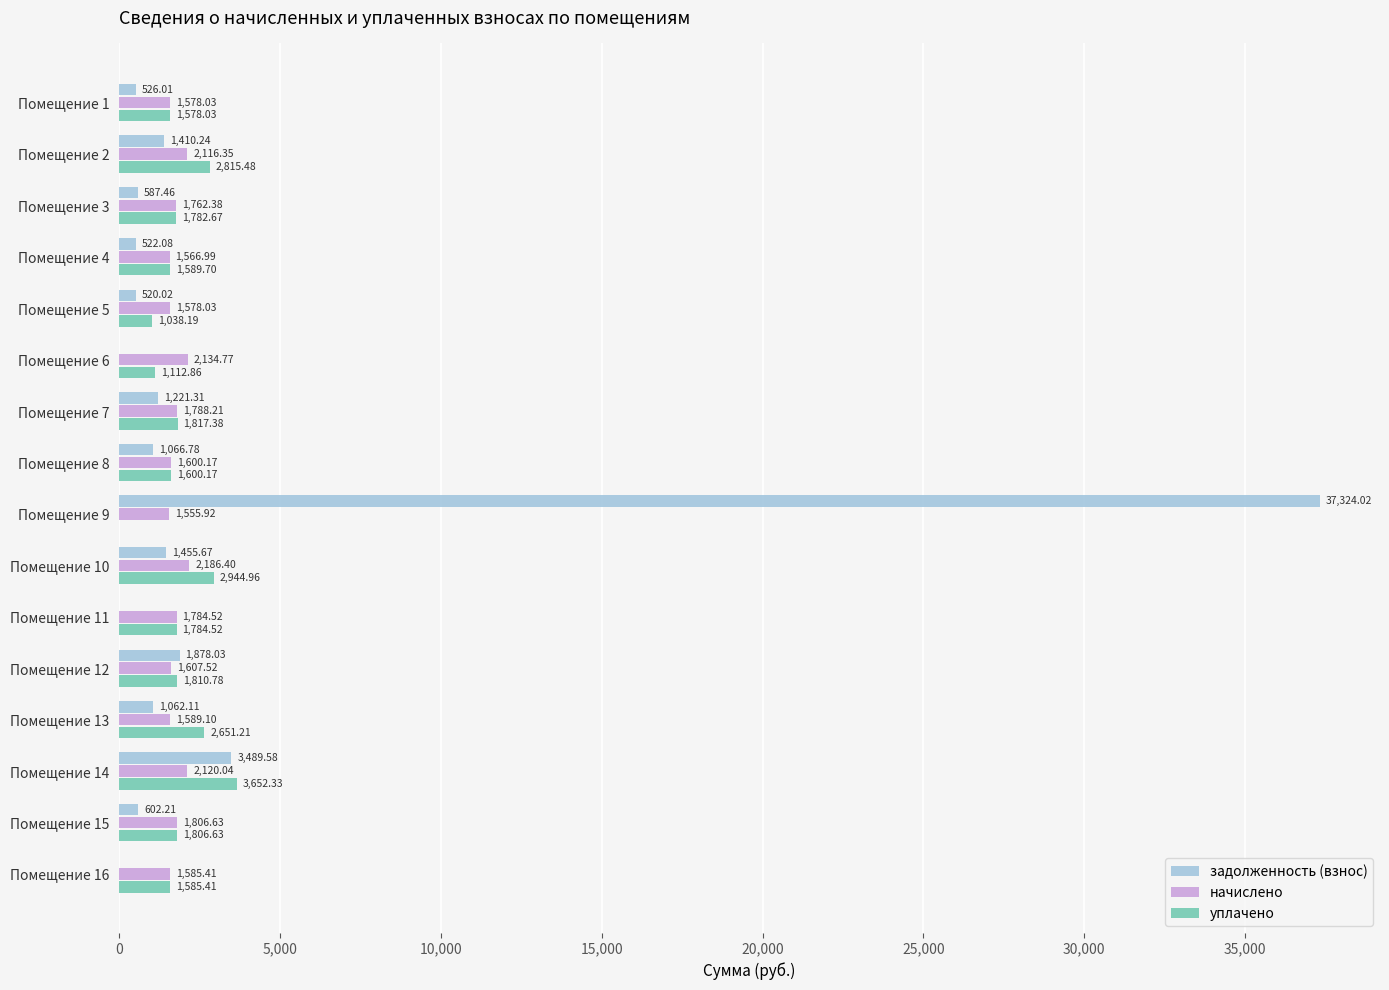

What is the sum of the уплачено values at Помещение 6 and Помещение 5?

2151.1